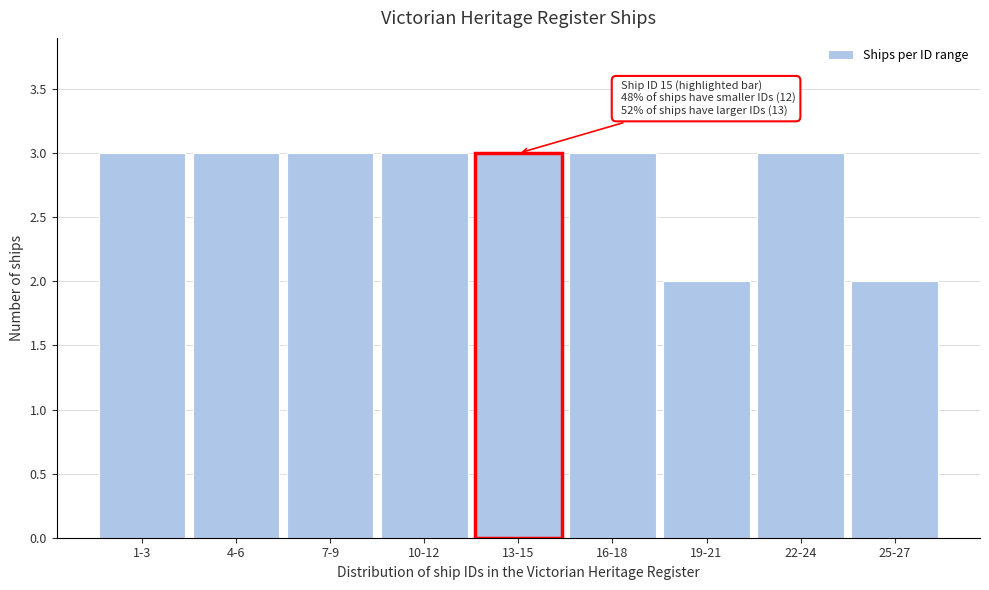

Reading right to left, extract all data points from this chart.

2	3	2	3	3	3	3	3	3